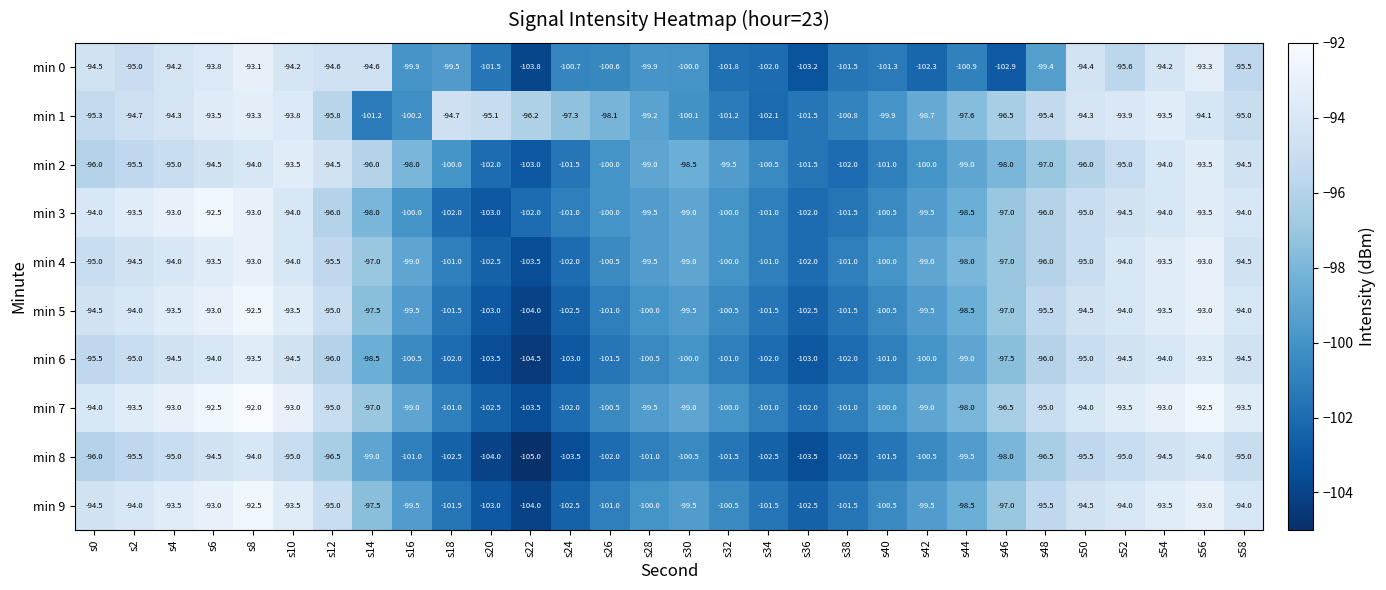

How many values in the min 7 series are below -97?

15